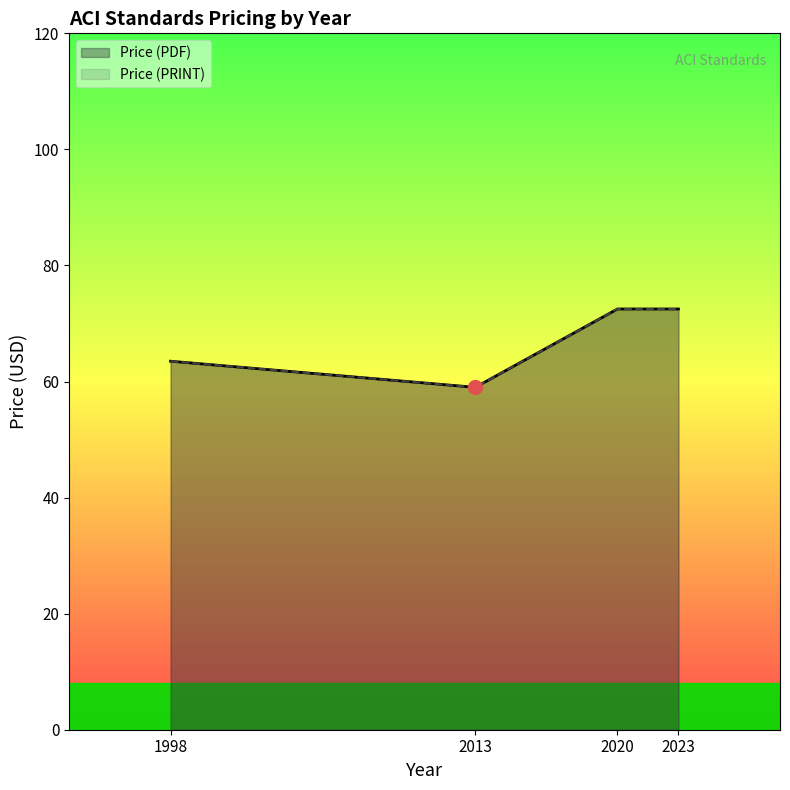

Which series has the largest range (max minus min)?

Price (PDF)